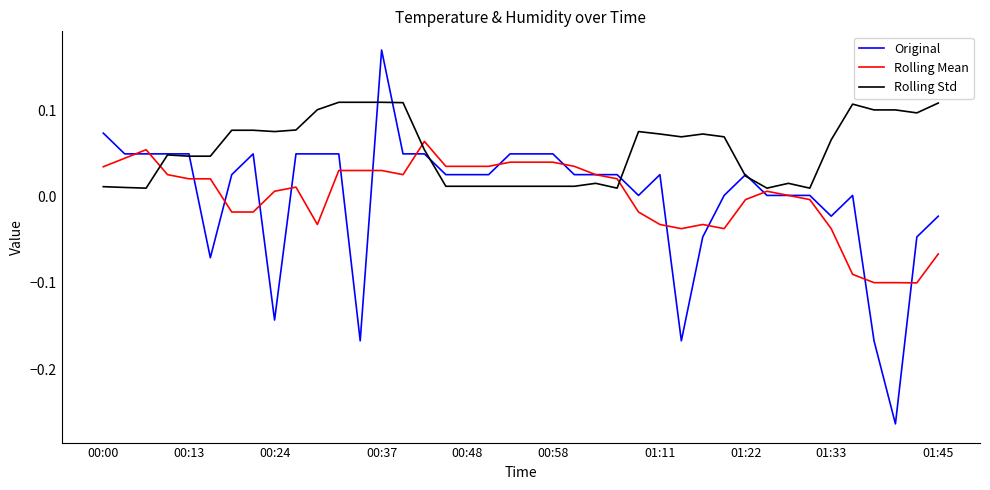

Rank the series by their maximum value, from lowest to highest.

Rolling Mean, Rolling Std, Original